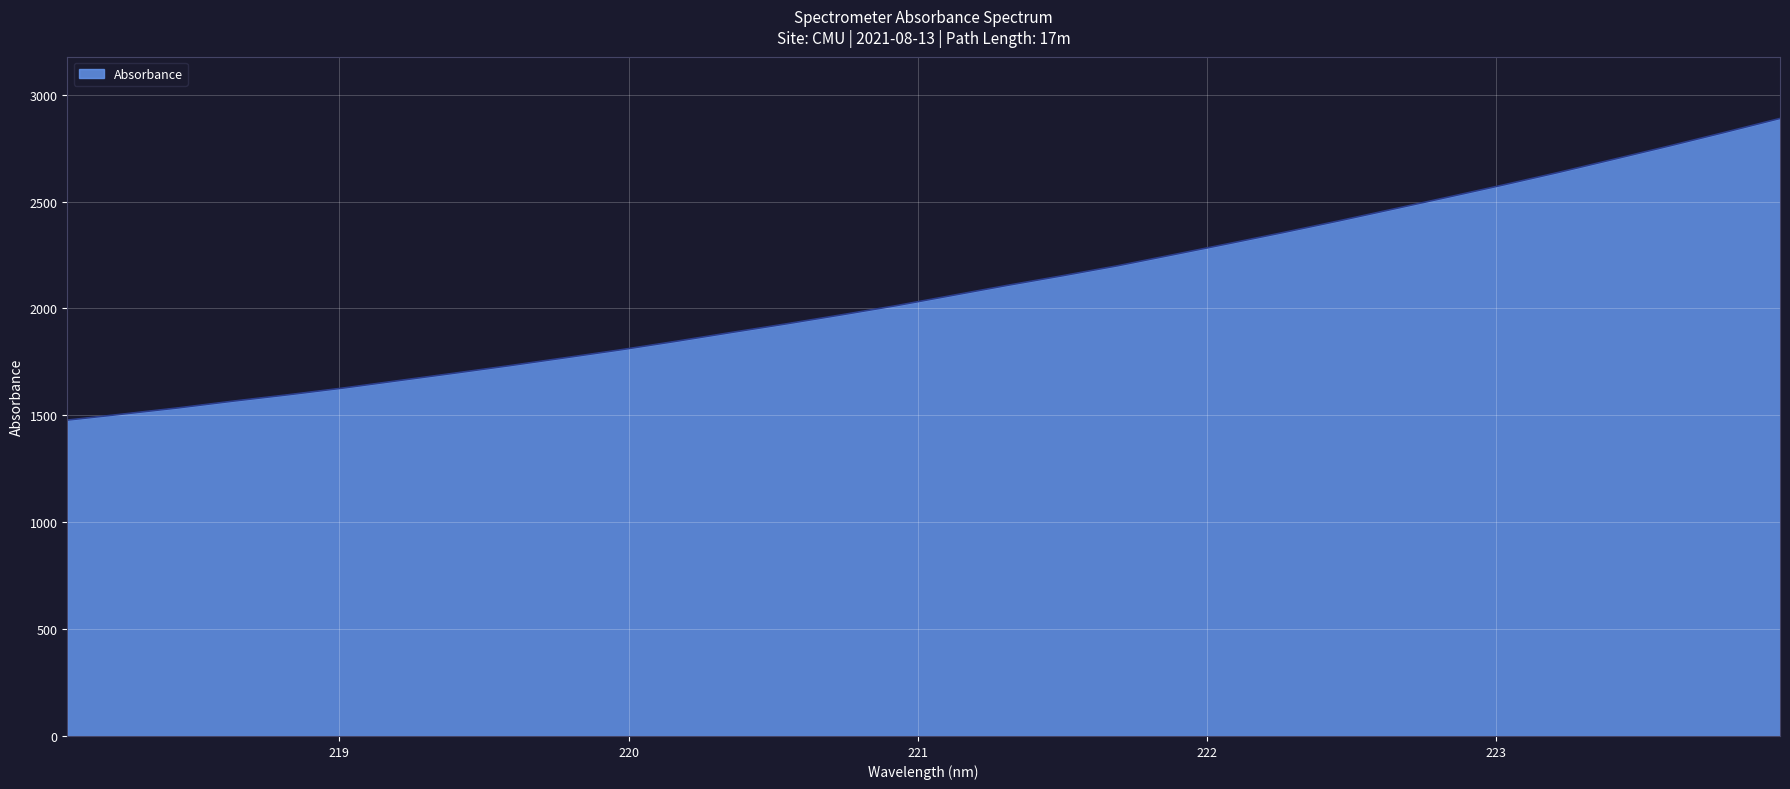

What is the greatest value displayed?

2888.7